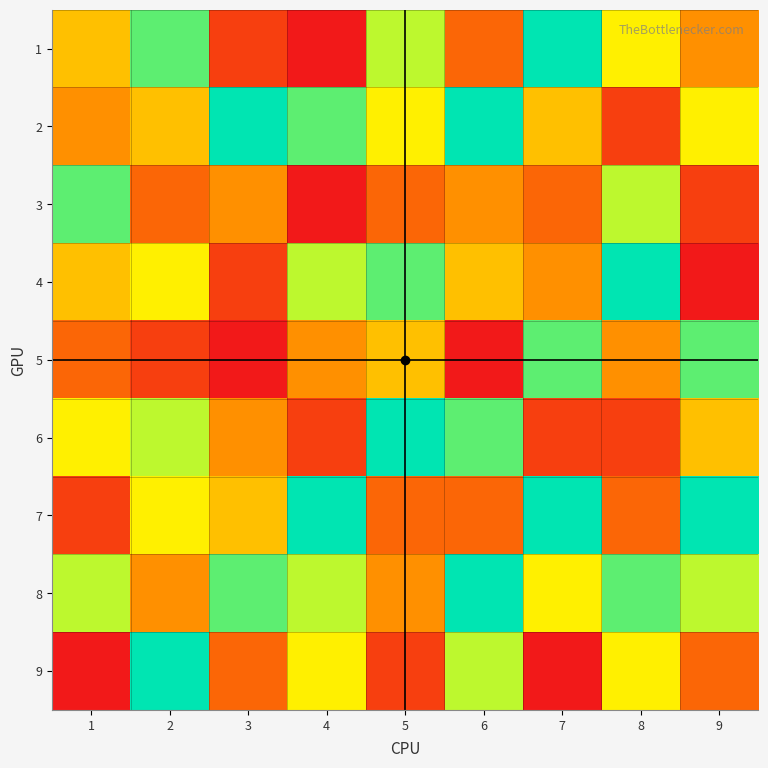

Which series has the largest range (max minus min)?

1